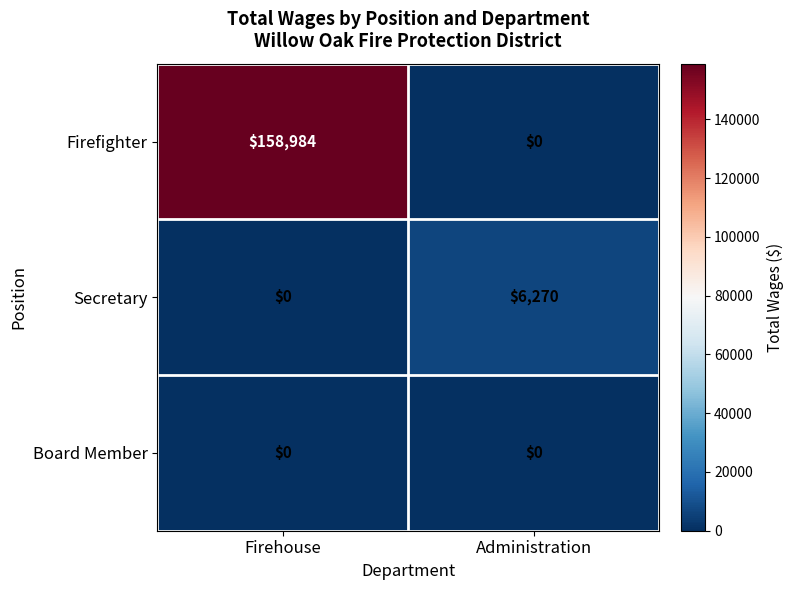

Which category has the lowest value in the Secretary series?

Firehouse